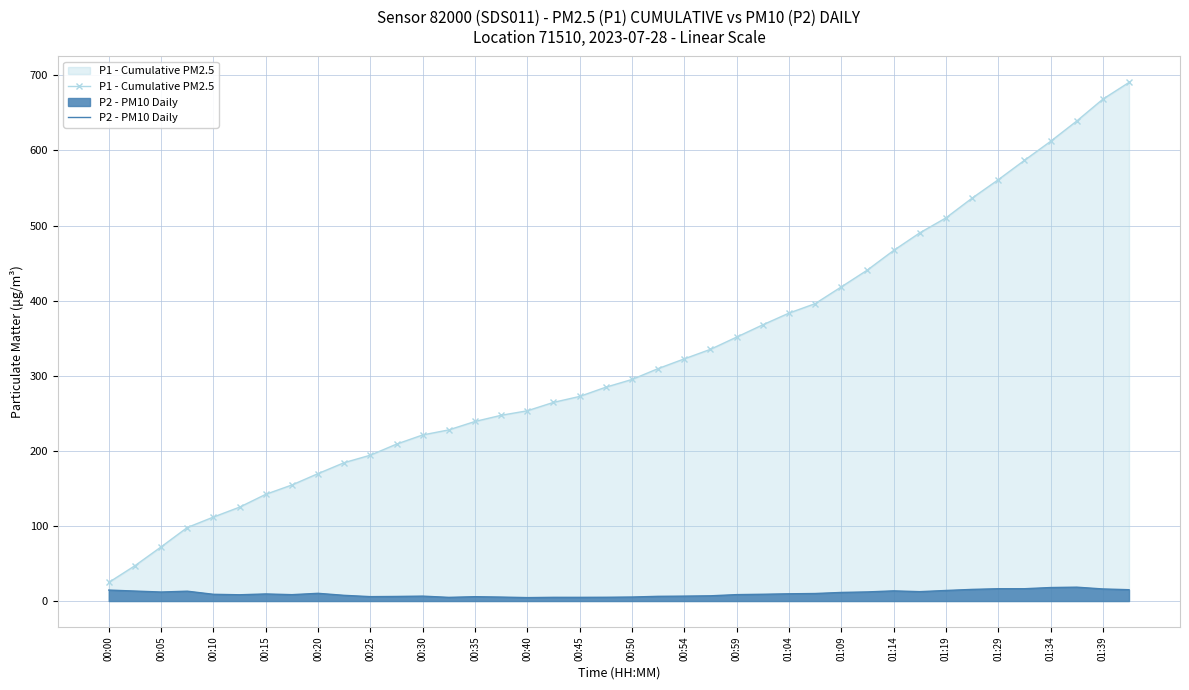

True or false: P2 - PM10 Daily has more than 1 points higher than both neighbors.

True